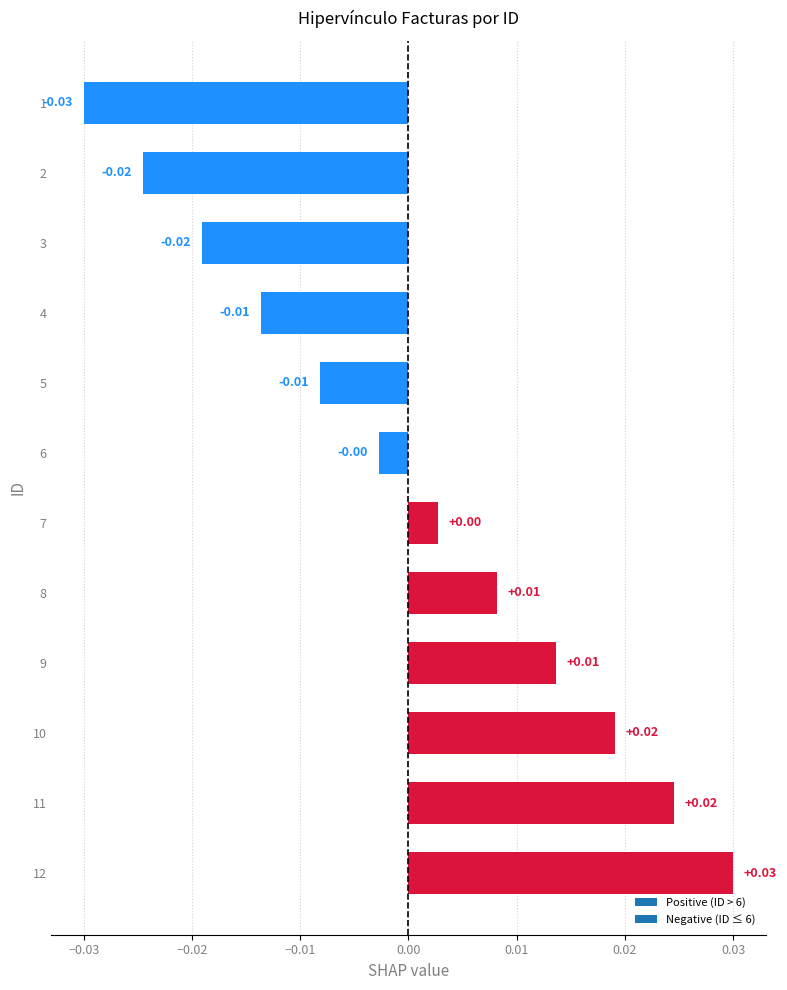

Between 7 and 11, which is larger?

11